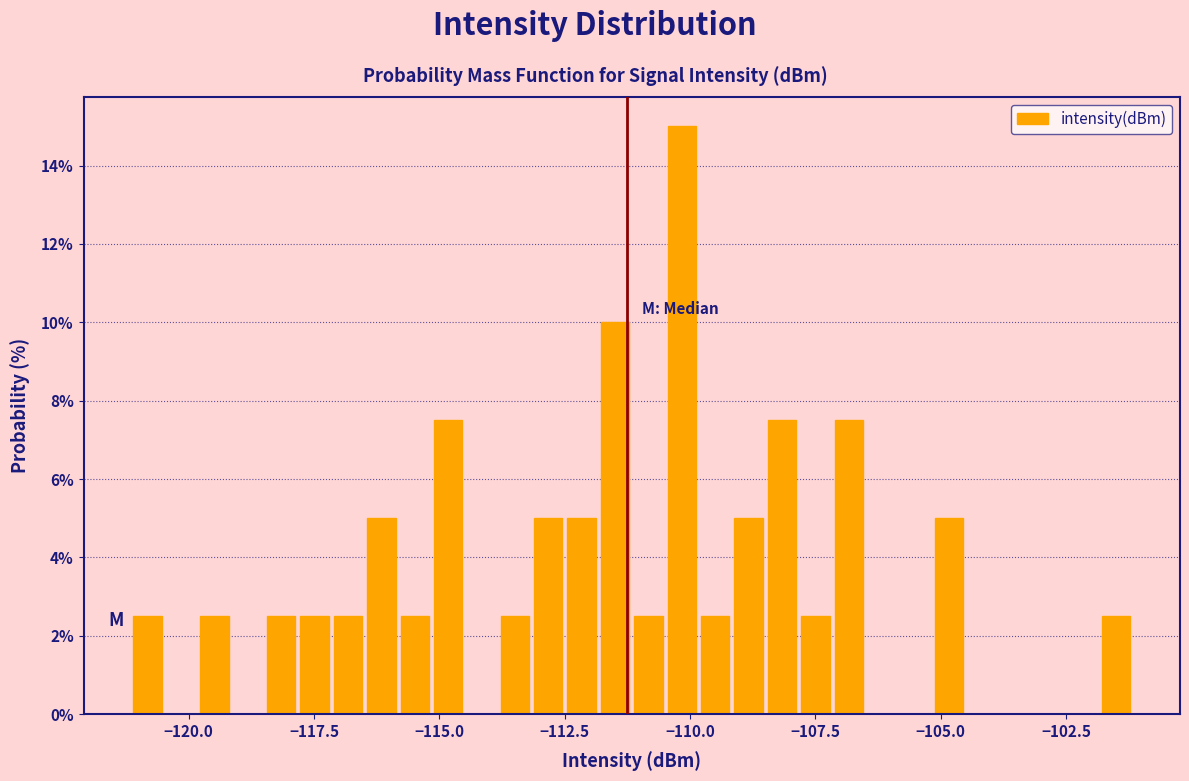

Around what value on the x-axis is the tallest bar? Give the approximate position of its centre, as read against the axis.

-110.0